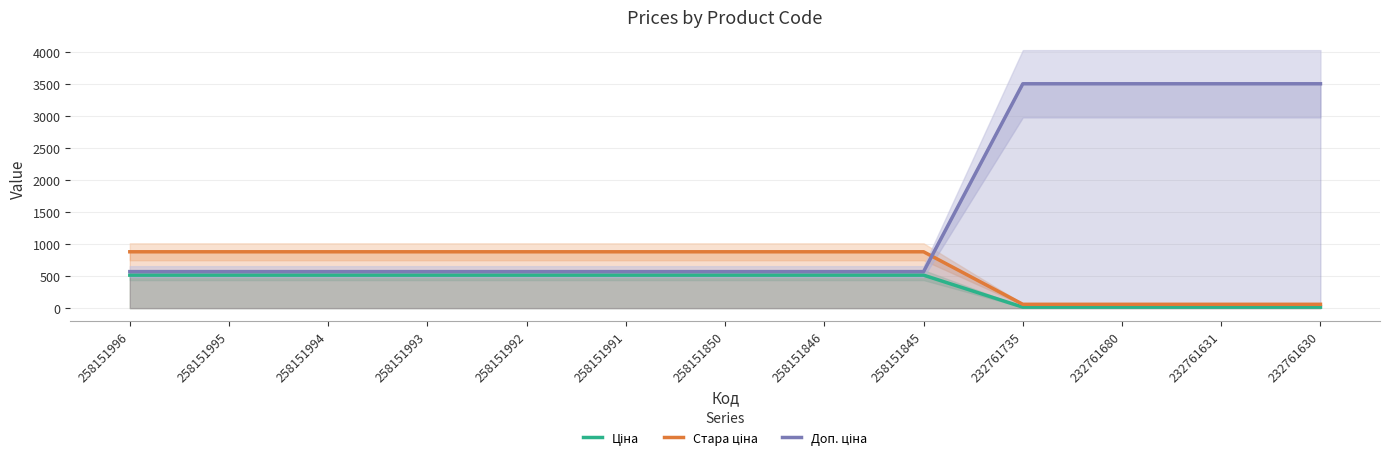

Reading right to left, extract all data points from this chart.

Ціна: 15.6	15.6	15.6	15.6	515.8	515.8	515.8	515.8	515.8	515.8	515.8	515.8	515.8
Стара ціна: 60.0	60.0	60.0	60.0	881.1	881.1	881.1	881.1	881.1	881.1	881.1	881.1	881.1
Доп. ціна: 3508.0	3508.0	3508.0	3508.0	571.0	571.0	571.0	571.0	571.0	571.0	571.0	571.0	571.0